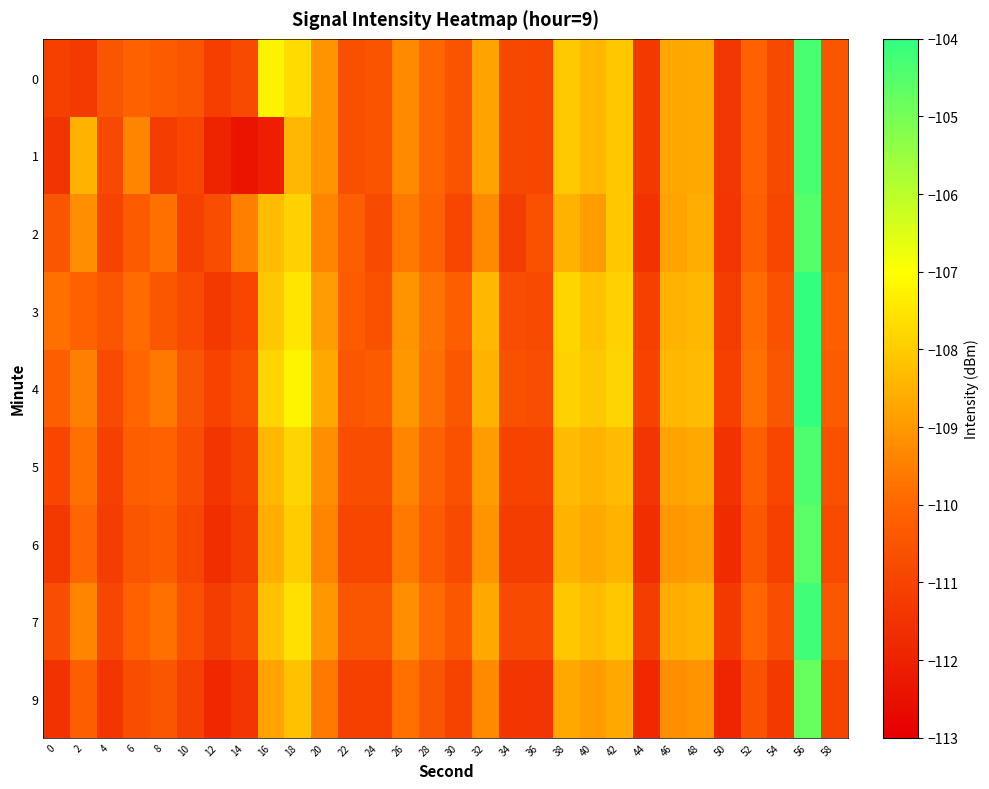

Between 42 and 48, which is larger?

42